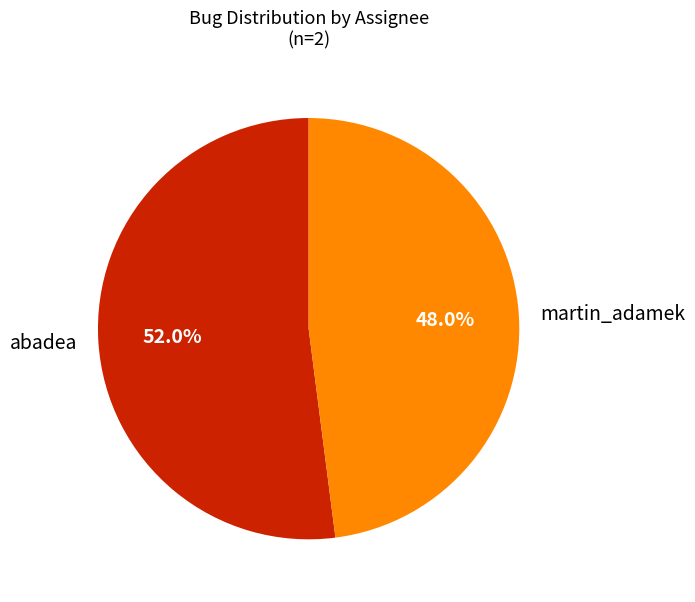

What is the smallest slice in the pie chart?

martin_adamek